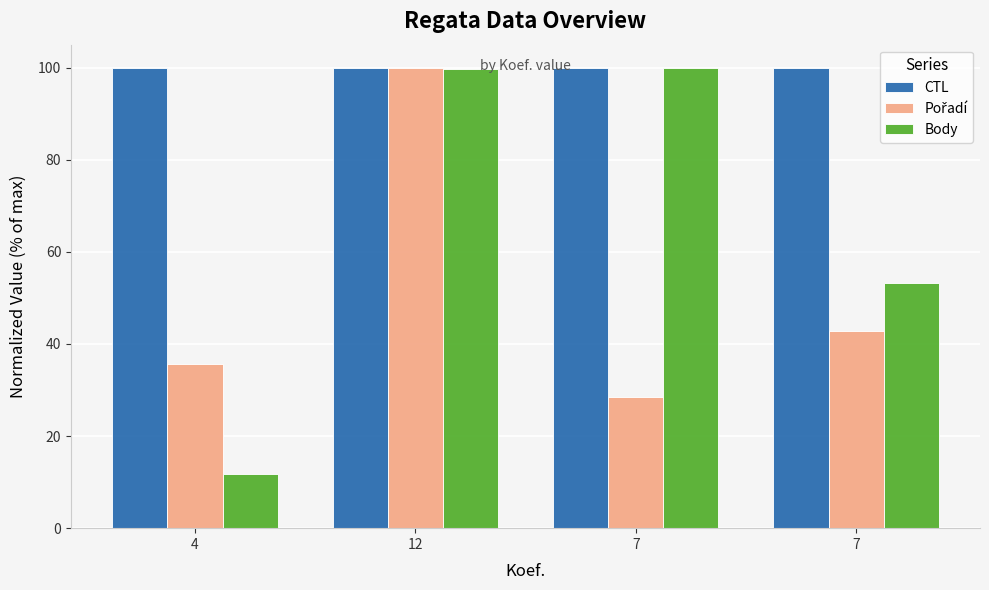

How many bars are there in total?

12